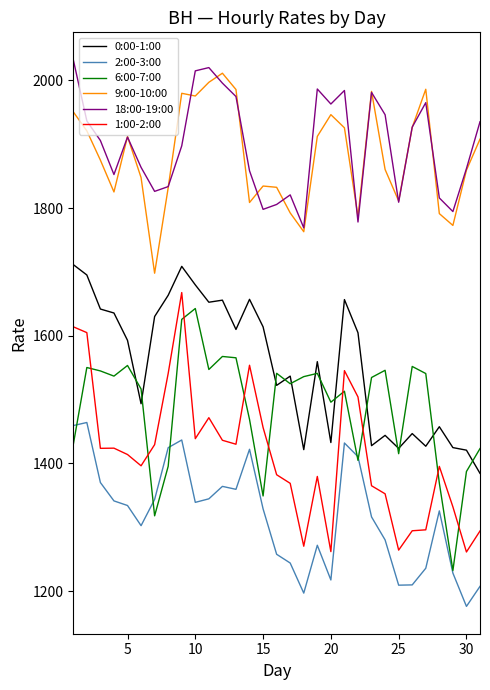

What is the minimum value for 0:00-1:00?

1384.4